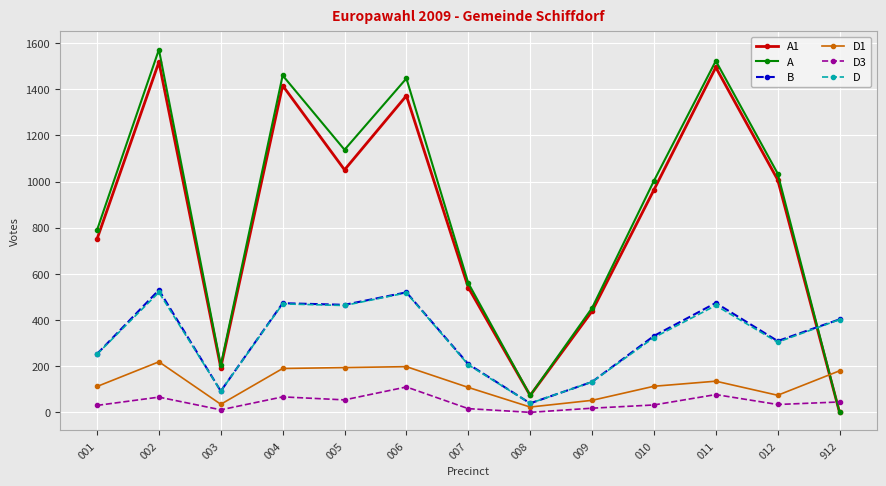

What is the sum of all D3 values?

560